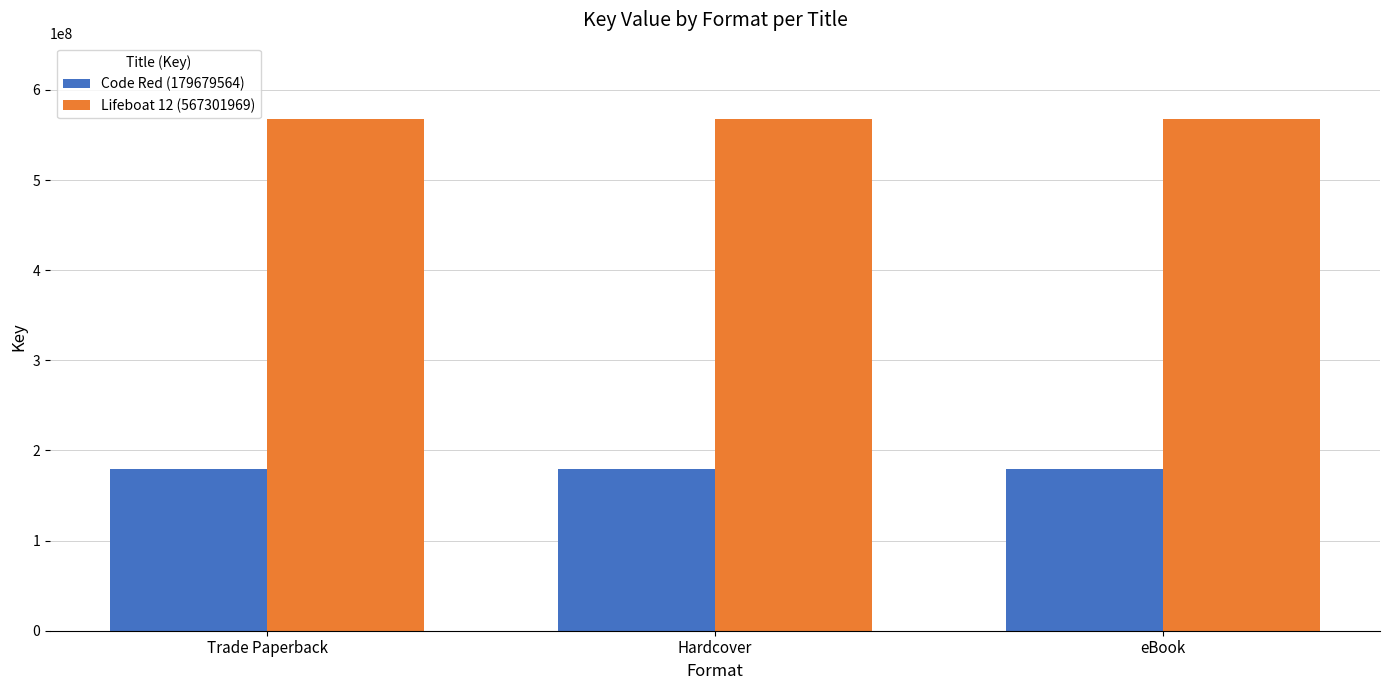

What position from the left is Trade Paperback?

1